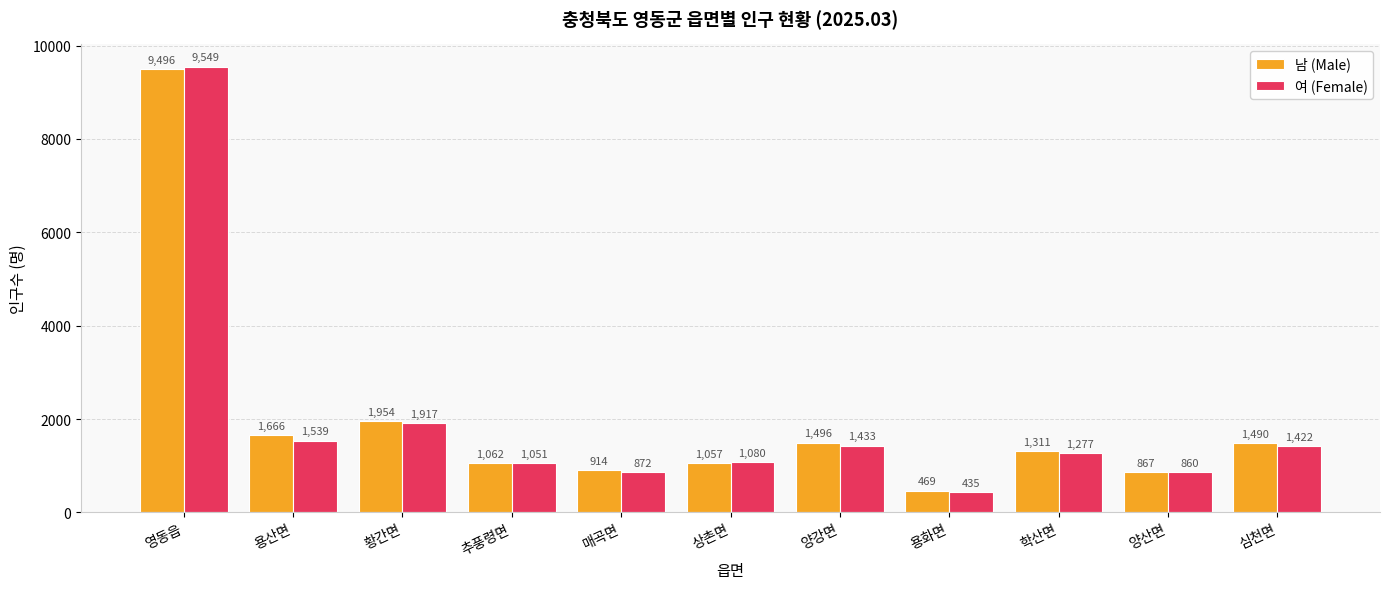

True or false: 여 (Female) has a value of 1433 at 양강면.

True